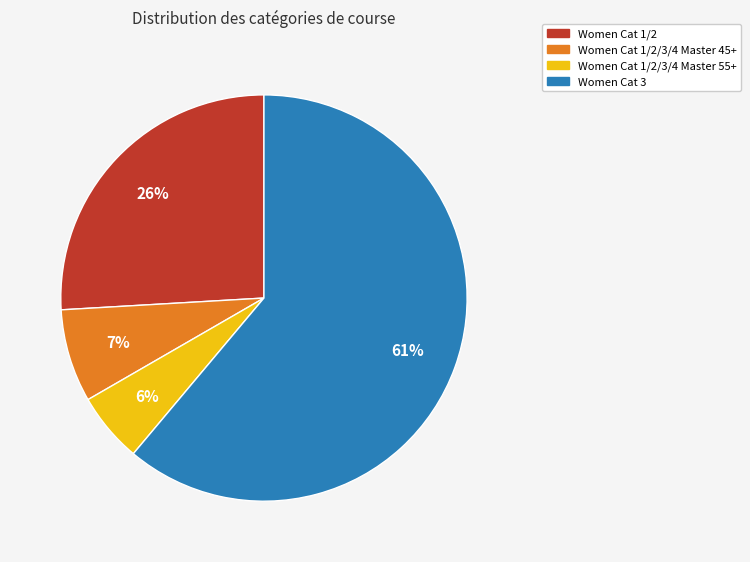

Which slice is the largest?

Women Cat 3